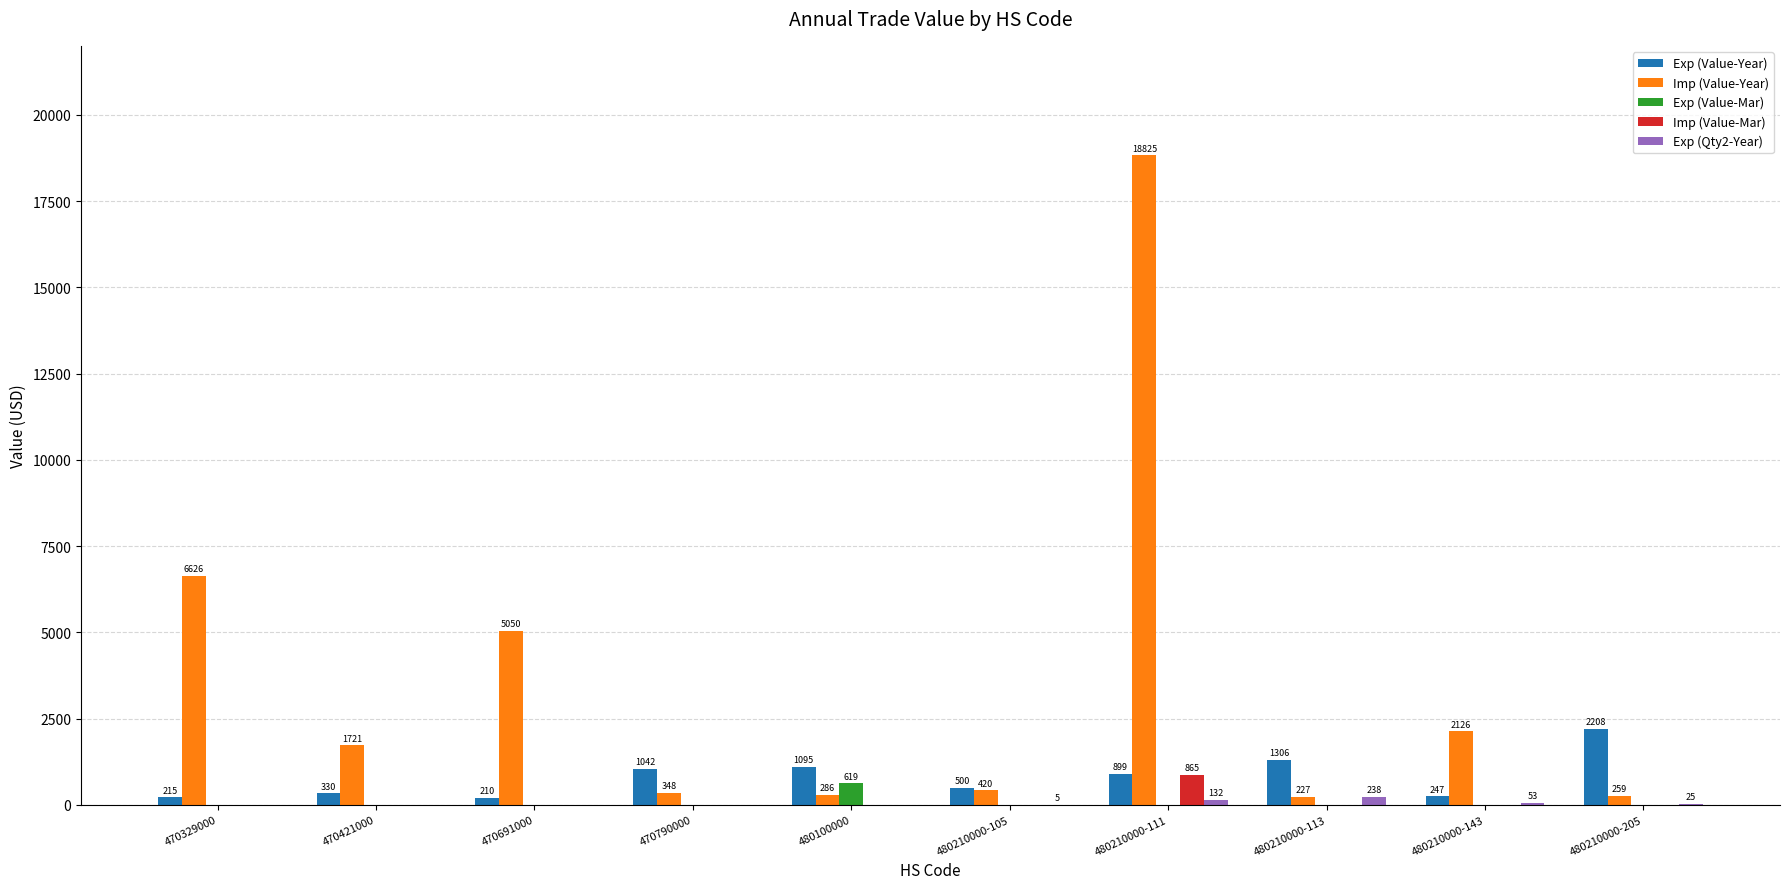

What is the sum of the Exp (Value-Year) values at 470329000 and 480210000-205?

2423